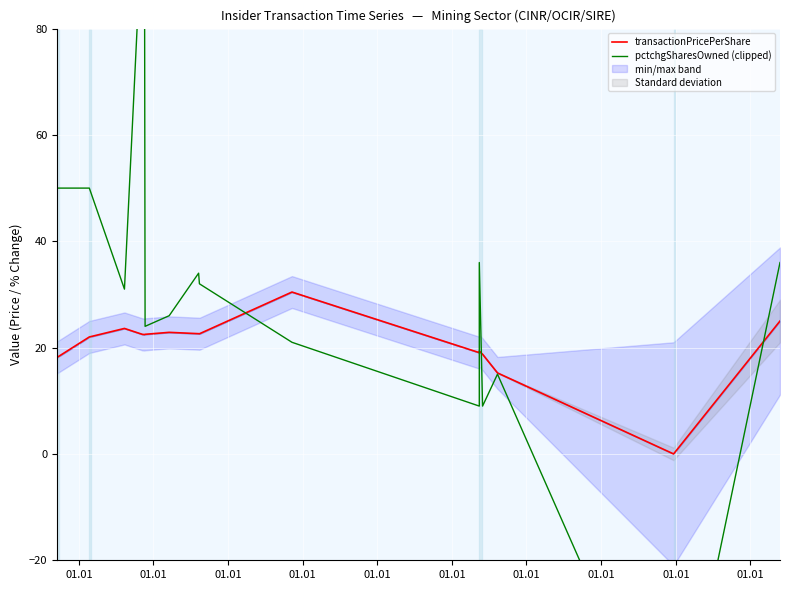

What is the label of the 14th point from the right?

01.01